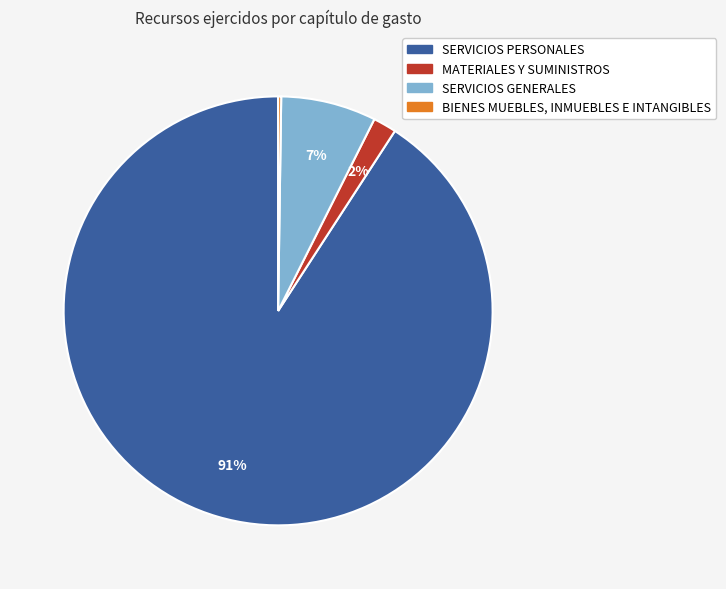

Between SERVICIOS PERSONALES and SERVICIOS GENERALES, which is larger?

SERVICIOS PERSONALES